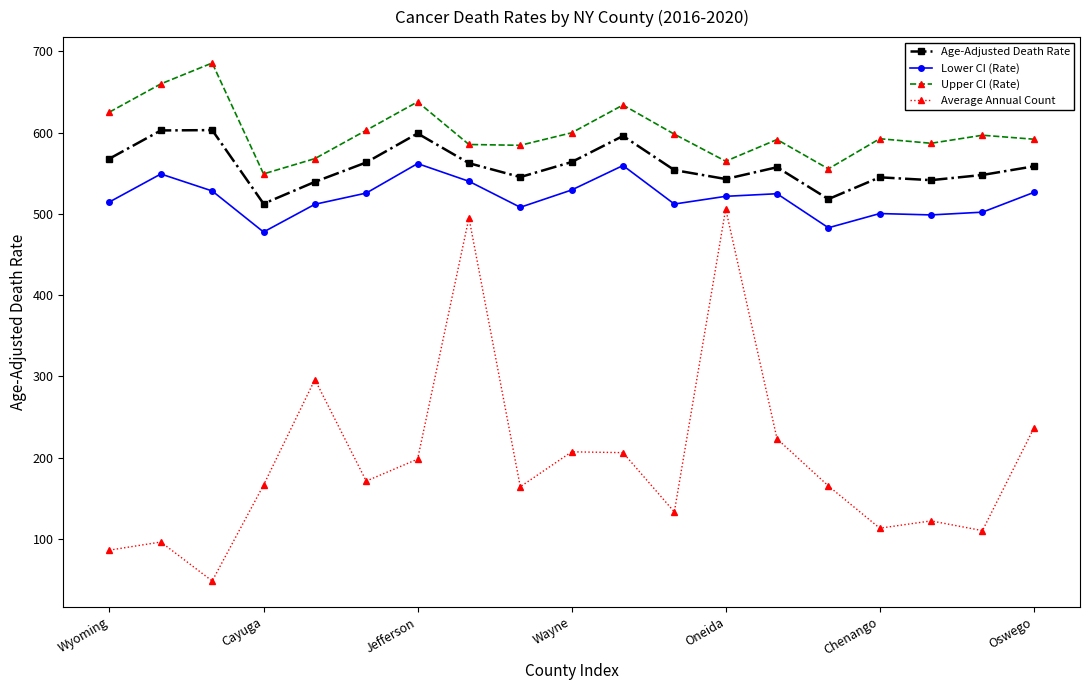

At how many categories does at least one series exceed 651?

2